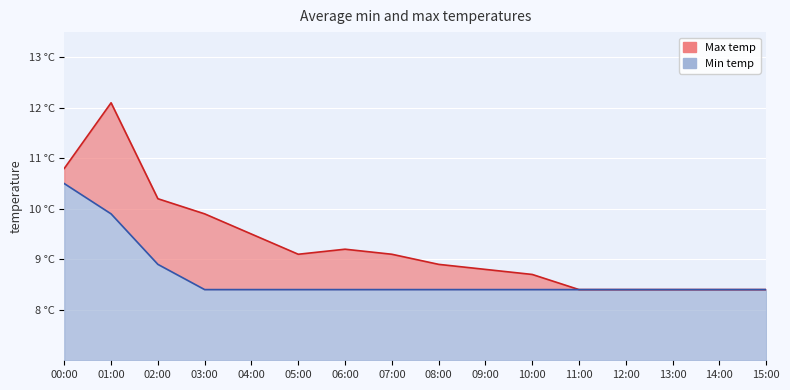

How many interior local valleys does the Max temp series have?

1